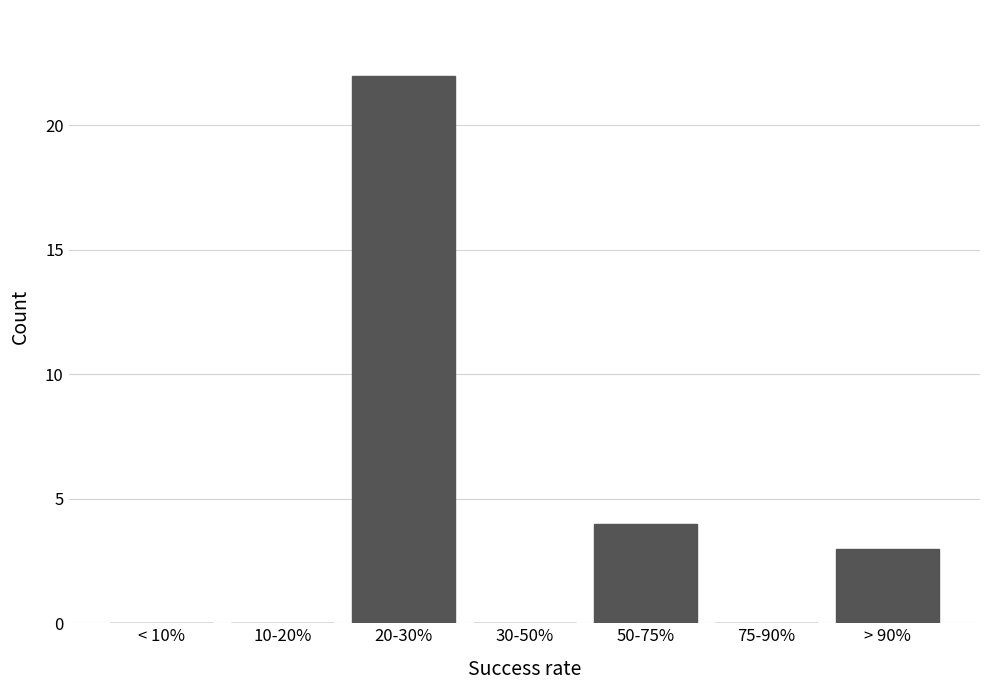

Reading right to left, extract all data points from this chart.

> 90%=3	75-90%=0	50-75%=4	30-50%=0	20-30%=22	10-20%=0	< 10%=0